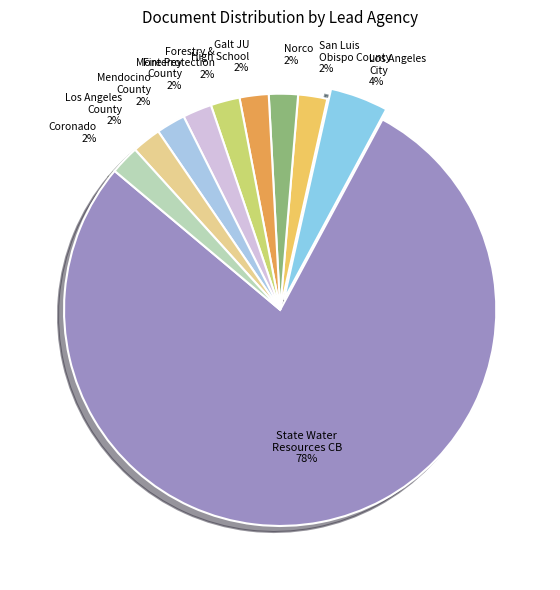

Is there any slice that represents more than half of the pie?

Yes